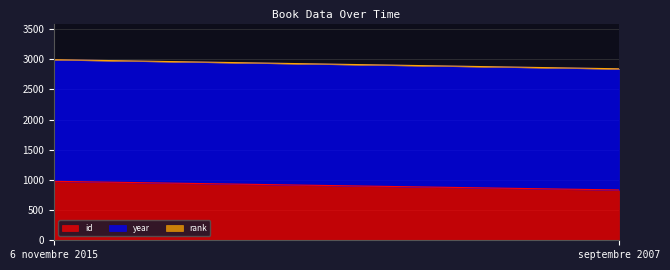

What is the difference between the highest and lowest values at septembre 2007?

2006